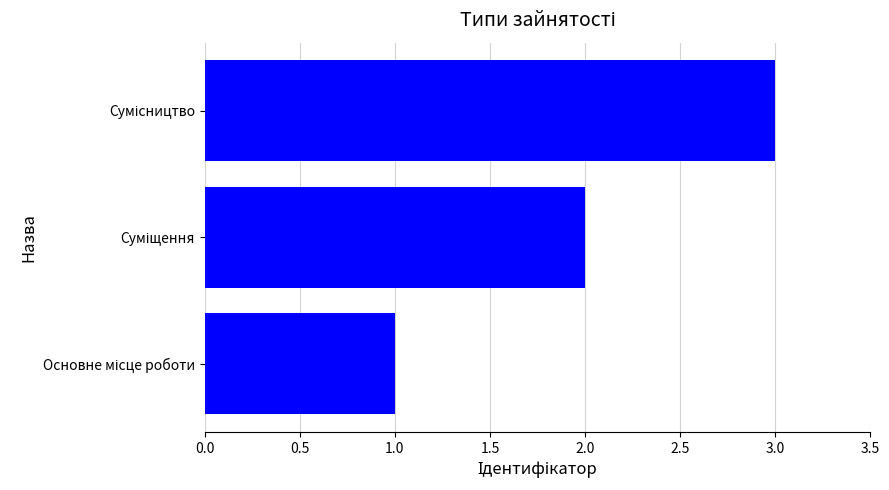

What is the greatest value displayed?

3